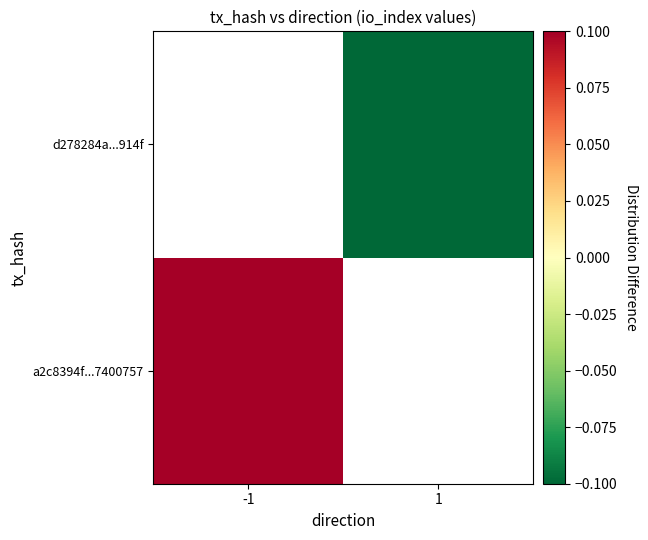

Rank the categories by d278284a...914f value from lowest to highest.

-1, 1